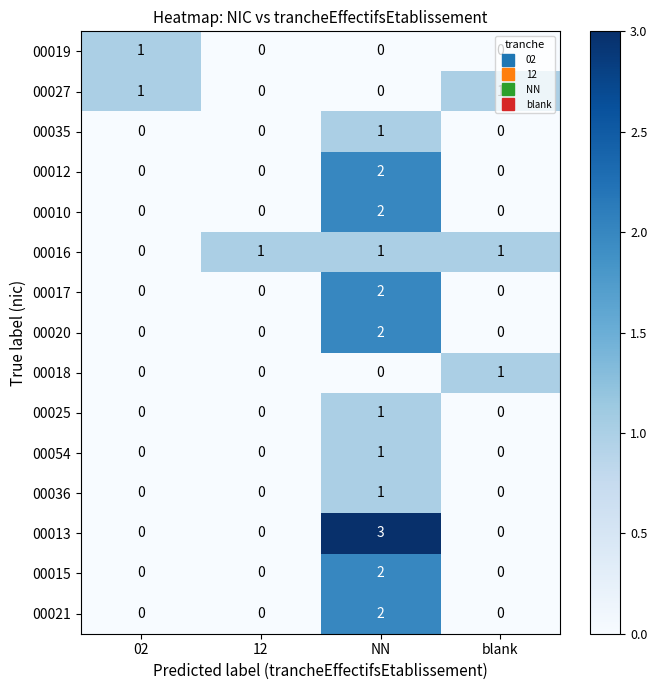

Which label corresponds to the largest value in the chart?

NN